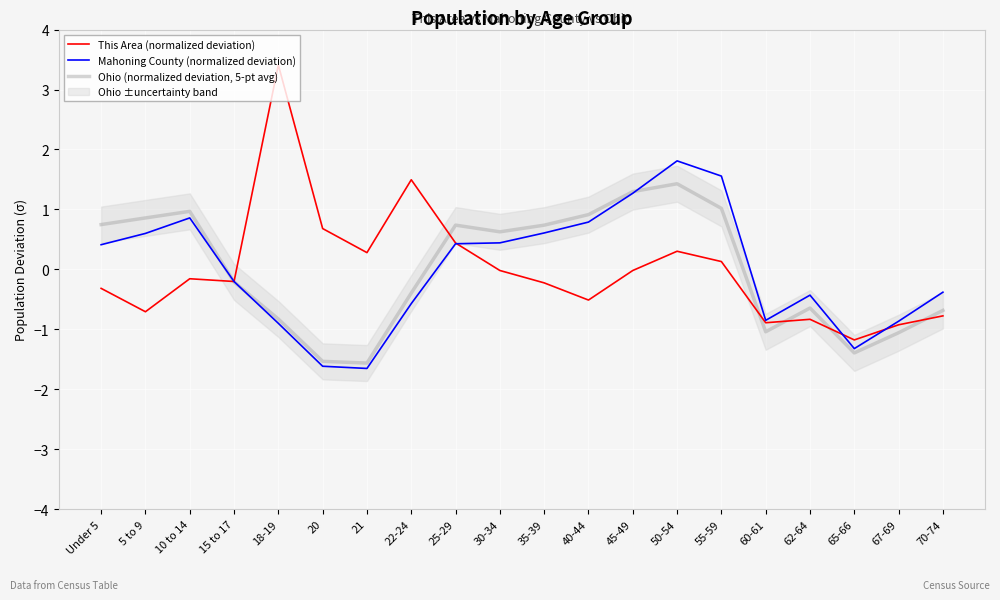

Where does the This Area (normalized deviation) series first go above 0?

18-19